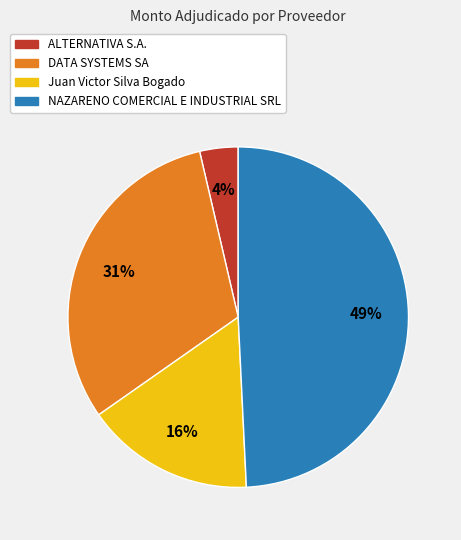

Which category has the biggest portion of the pie?

NAZARENO COMERCIAL E INDUSTRIAL SRL